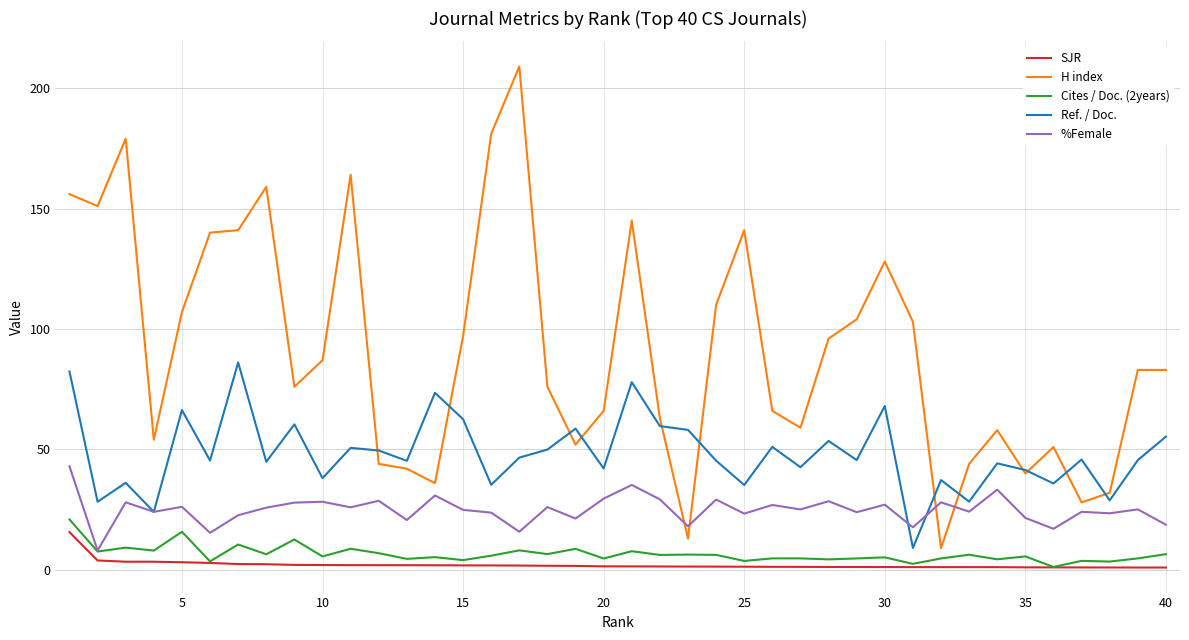

How many lines are shown in the chart?

5